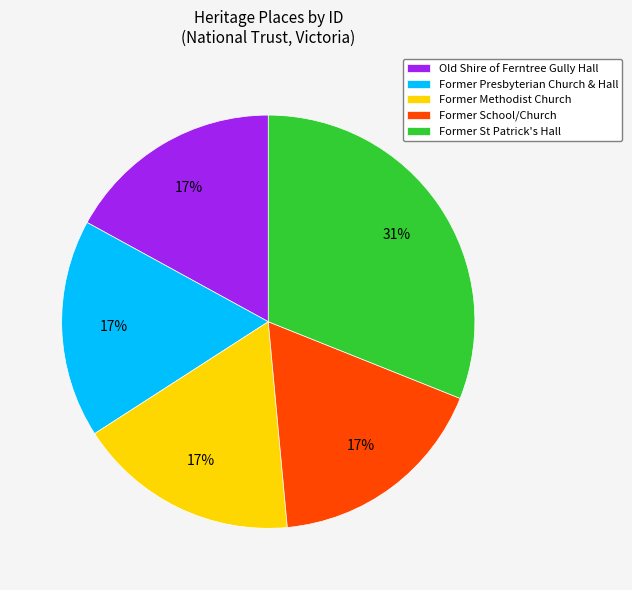

Count the number of slices in the pie.

5